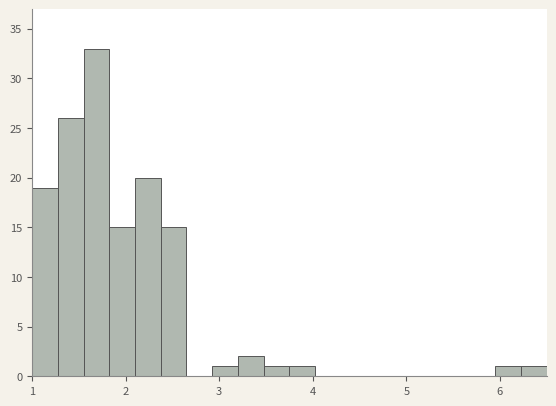

Around what value on the x-axis is the tallest bar? Give the approximate position of its centre, as read against the axis.

1.7